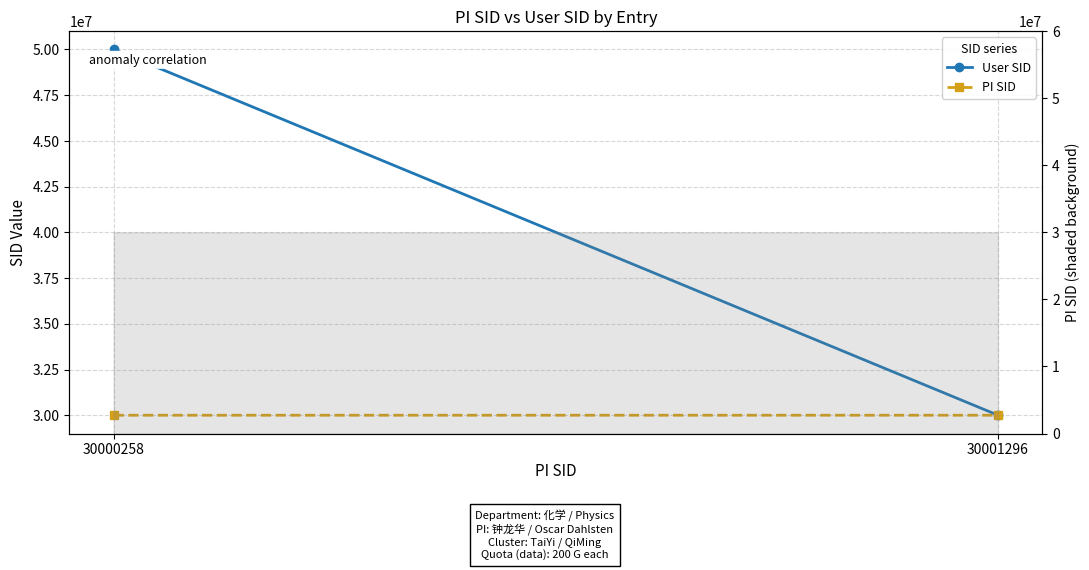

List the series in order of their overall mean, highest first.

User SID, PI SID